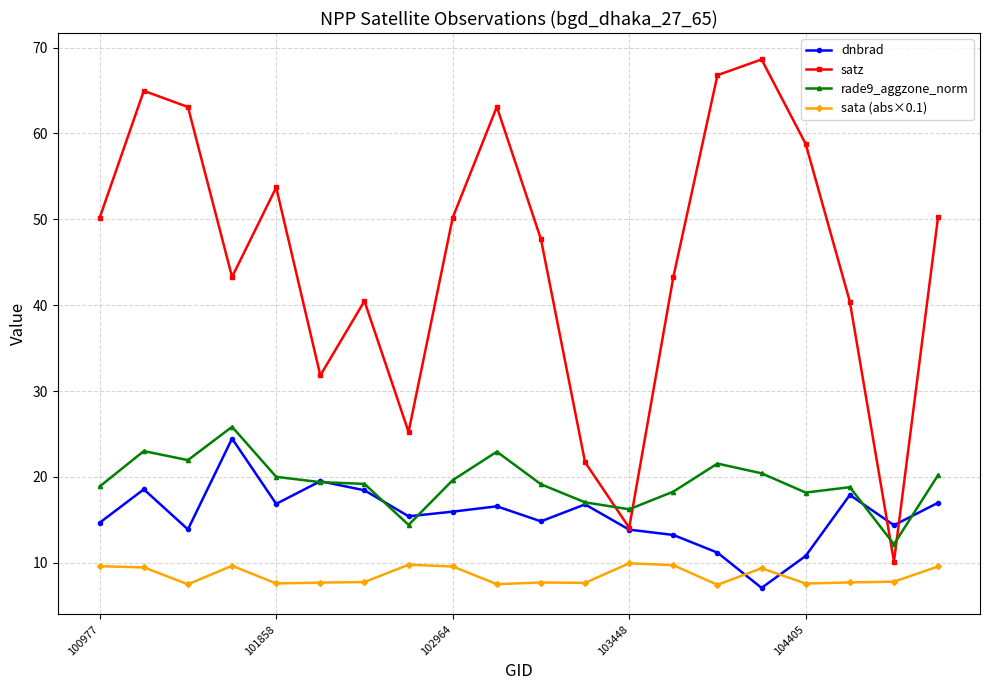

Which series has the largest total across all categories?

satz